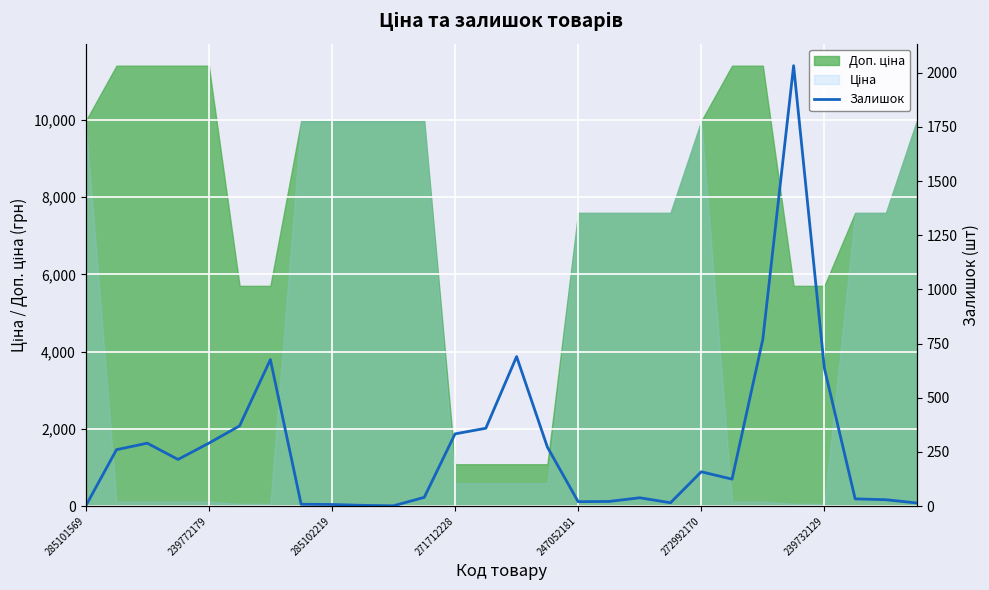

What value does the data have at 11, to the nearest 50?

50